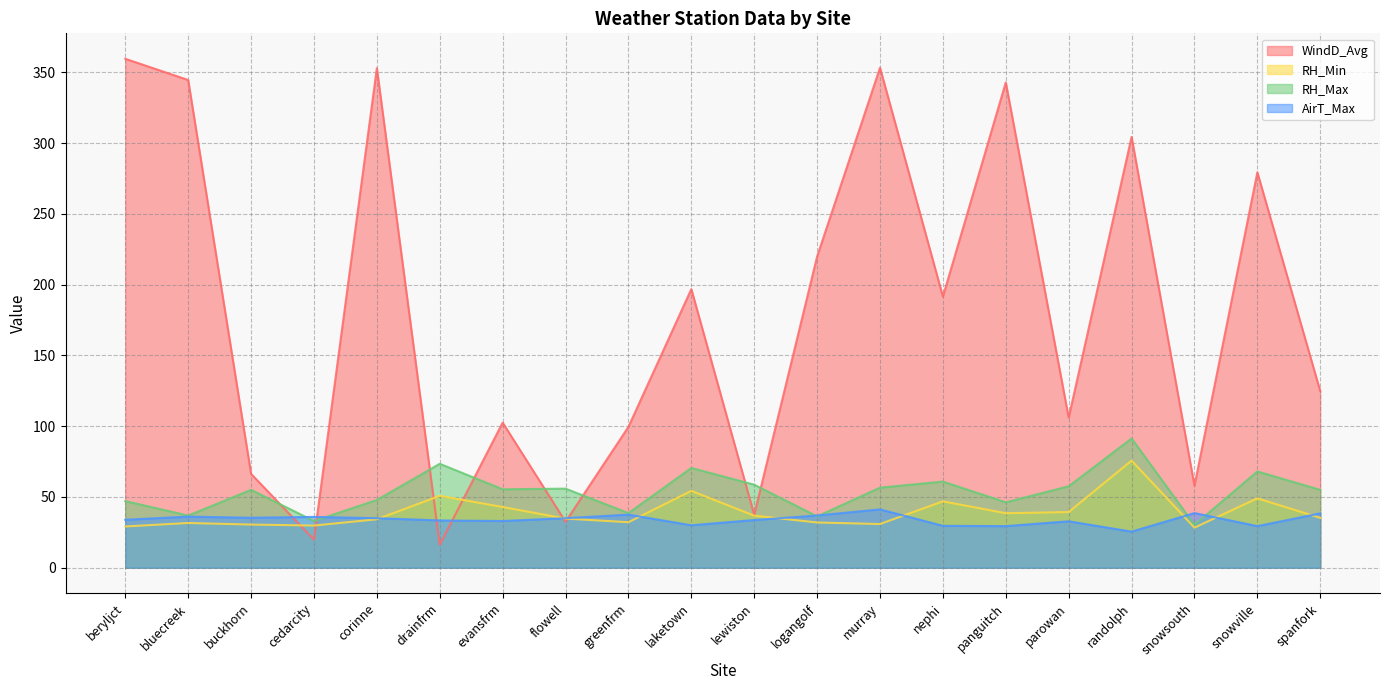

At which category does WindD_Avg reach its first local peak?

corinne